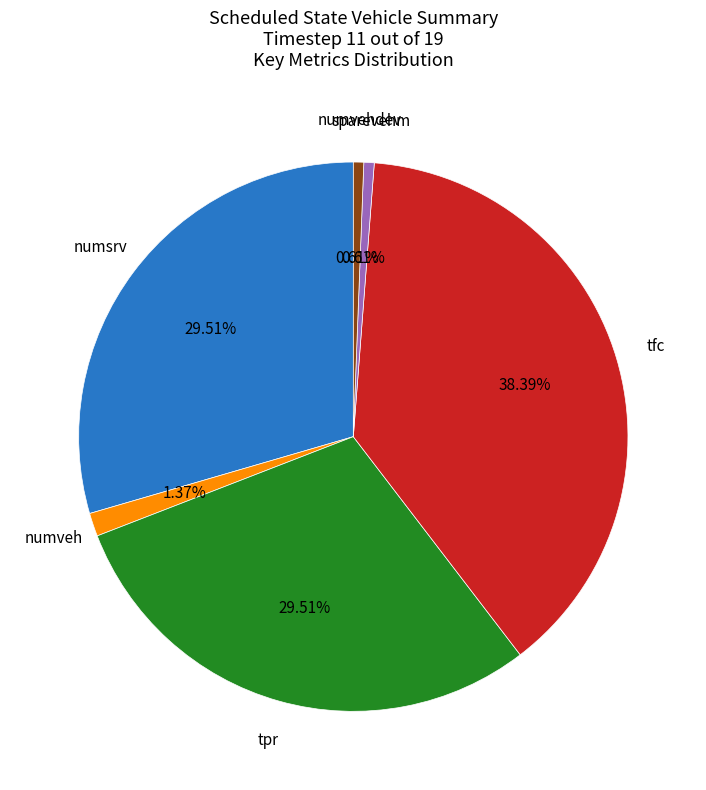

Is there a majority slice in this chart?

No